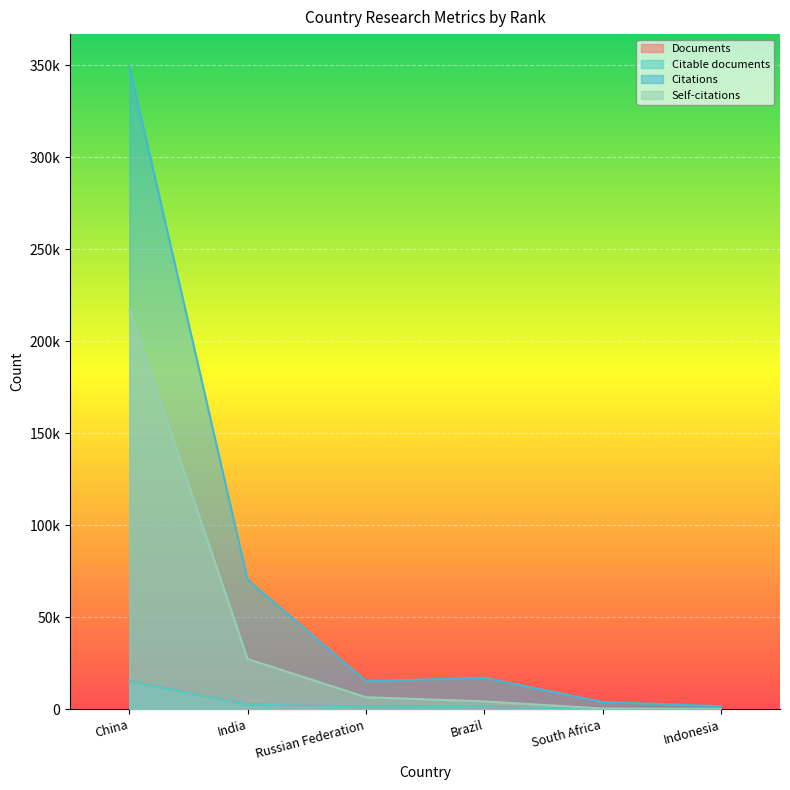

Reading left to right, what are all the values shown in this chart?

Documents: 15321	2601	1492	1143	164	40
Citable documents: 15228	2585	1476	1139	160	40
Citations: 349461	70314	15295	17104	3934	1661
Self-citations: 217333	27317	6556	4289	423	171